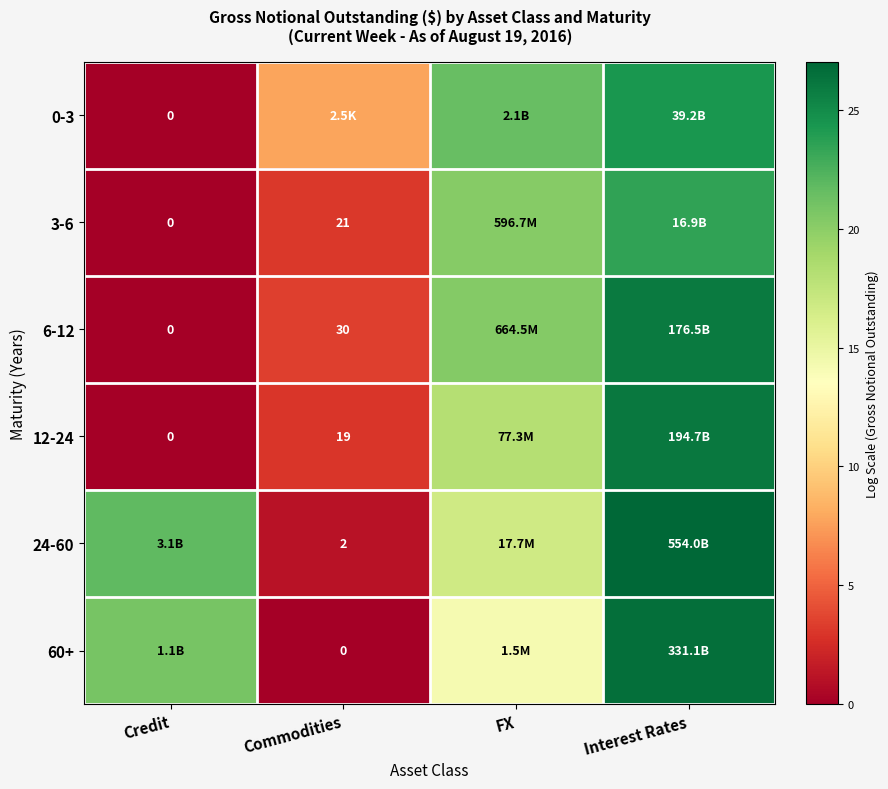

Where does the 6-12 series first go above 20?

FX